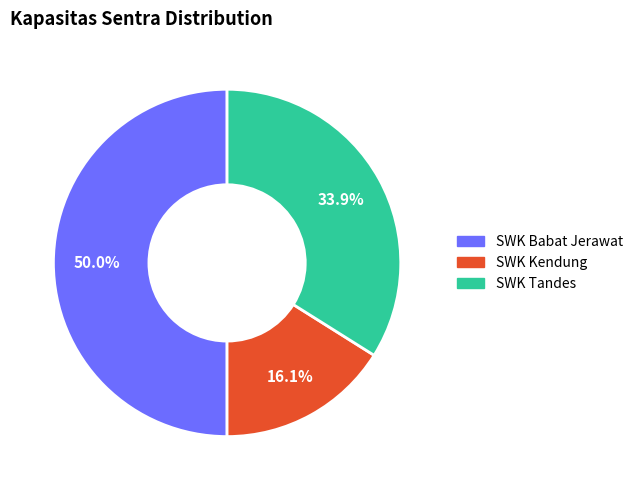

Approximately how many times larger is the value at SWK Babat Jerawat compared to SWK Kendung?

3.1